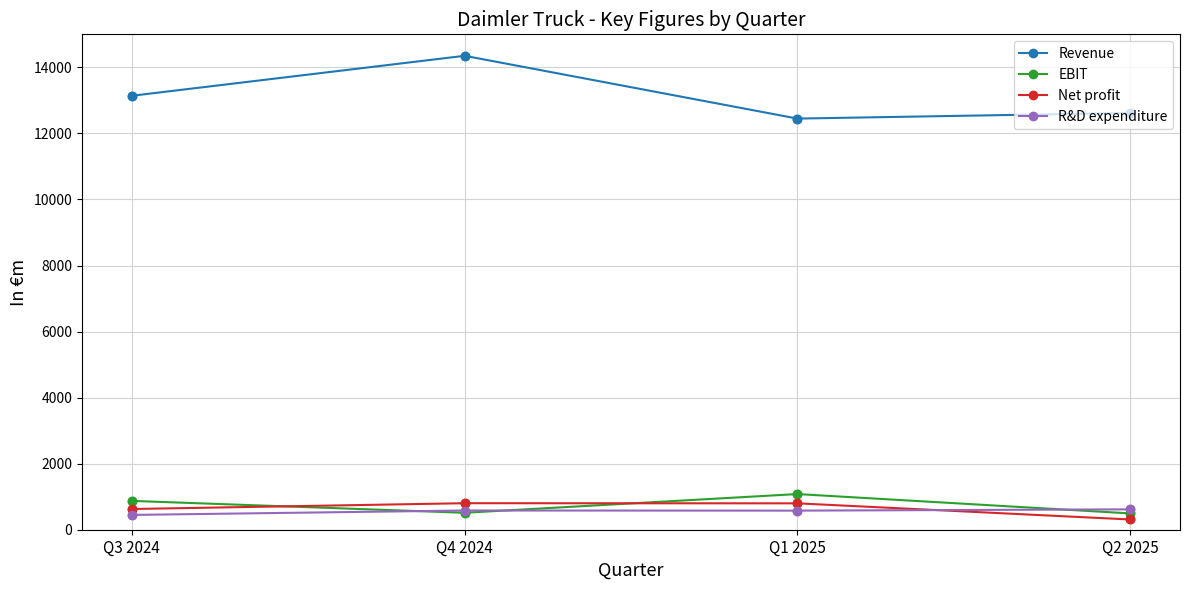

What are all the series names shown in the legend?

Revenue, EBIT, Net profit, R&D expenditure